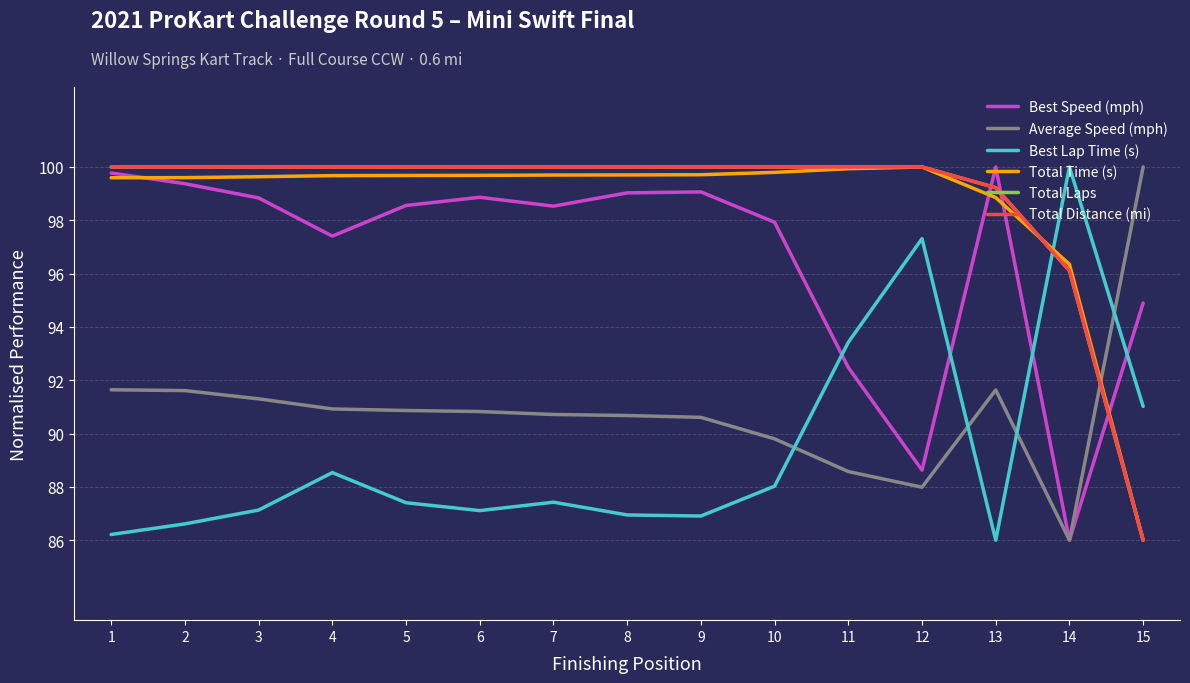

Is it true that Best Lap Time (s) equals 60.0 at 4?

False